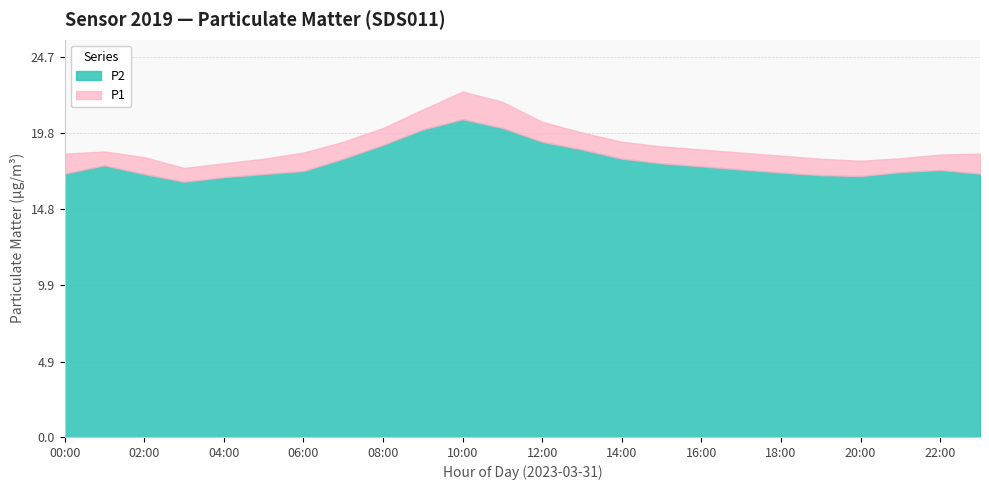

True or false: P2 has a value of 5.0 at 16:00.

False